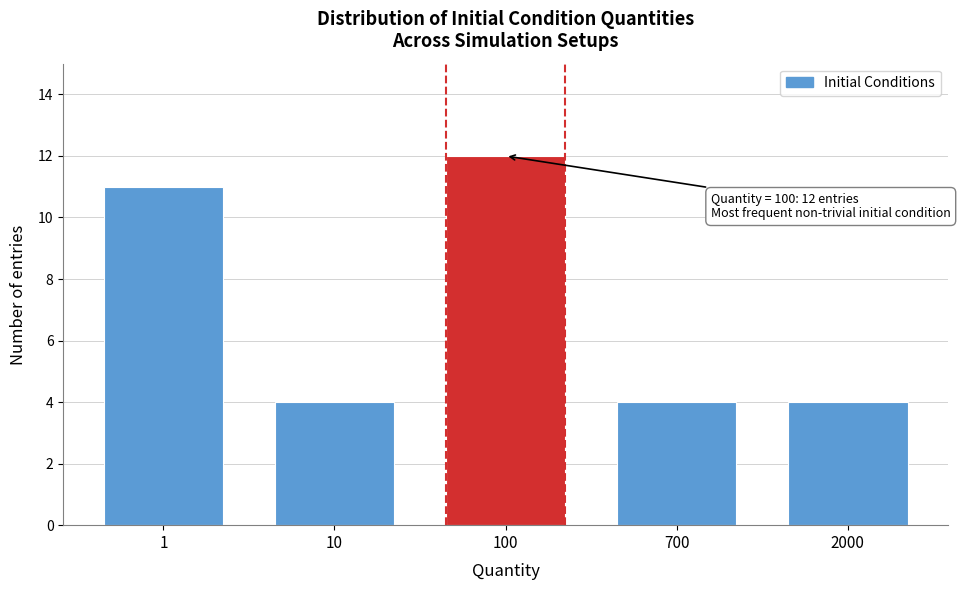

Reading left to right, transcribe all the data shown in this chart.

11	4	12	4	4